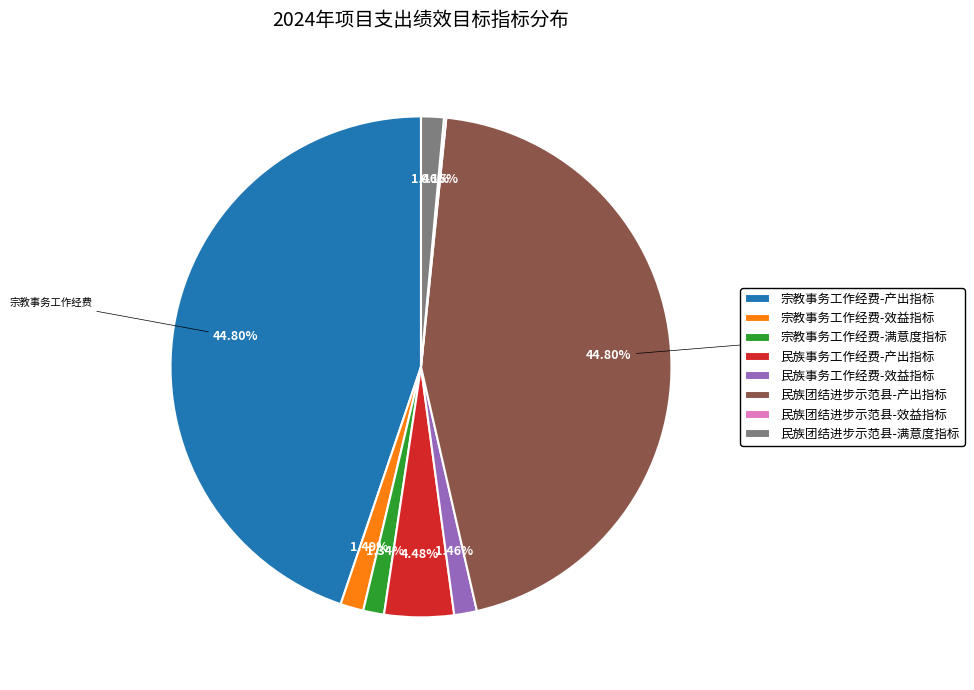

To the nearest percent, what is the difference between the largest and smallest slice percentages?

45%